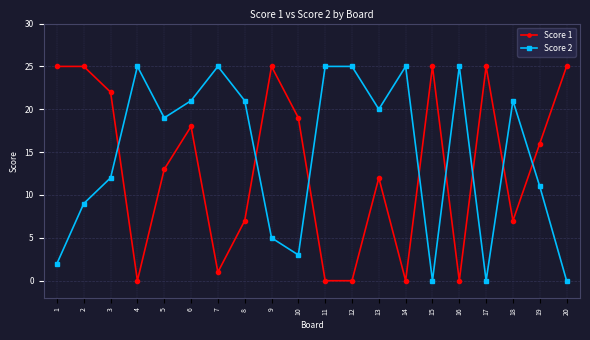

How many intersections are there between Score 1 and Score 2?

8